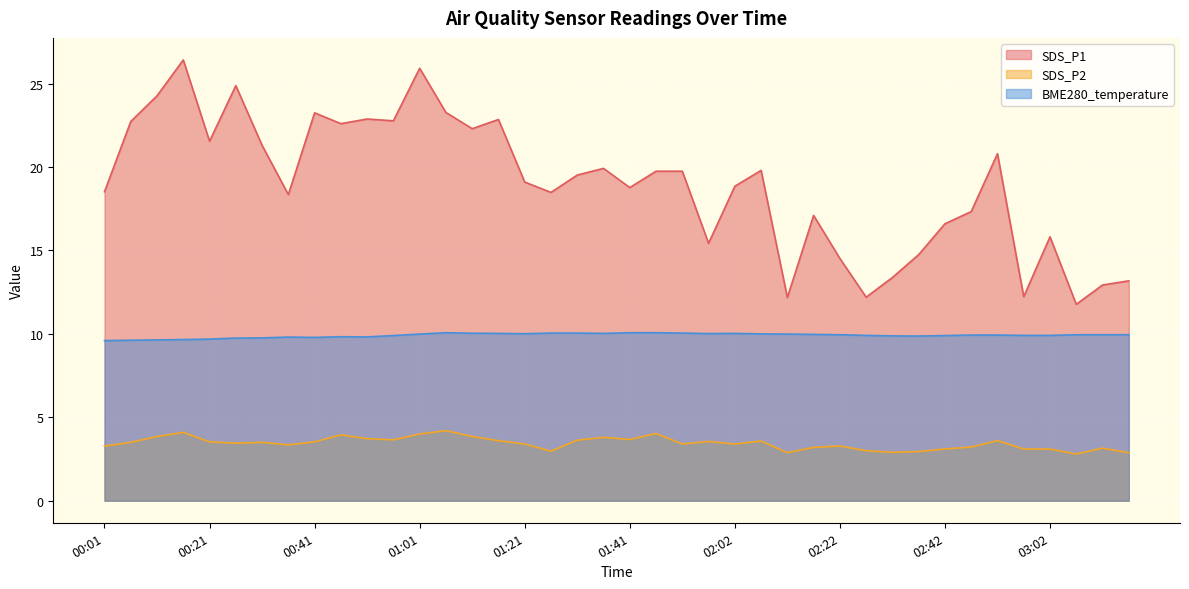

In SDS_P1, how many points are higher than both neighbors (excluding endpoints)?

11